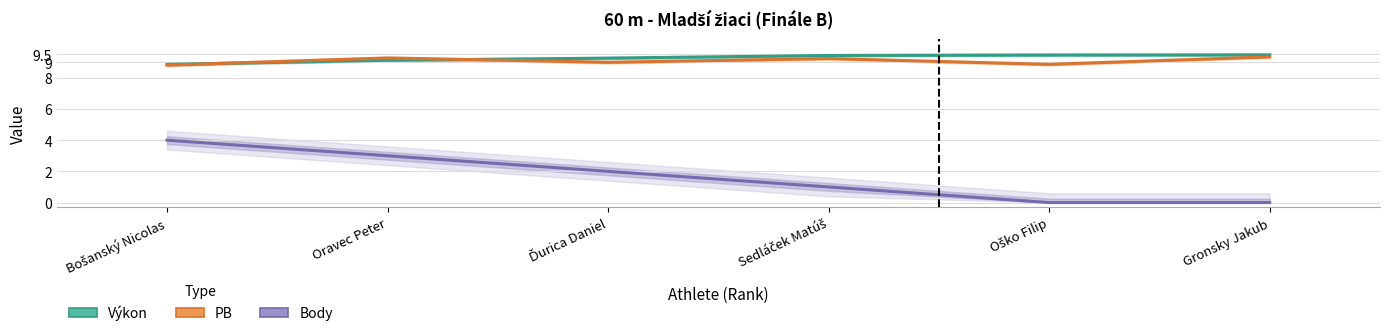

At which label does PB (Partial Estimate) reach its minimum?

Bošanský Nicolas